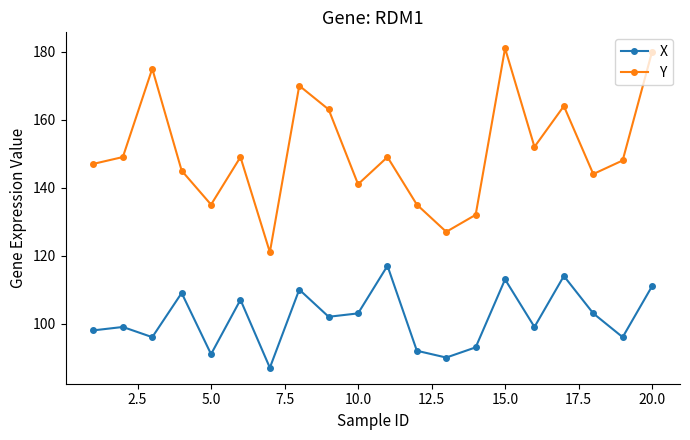

Which series has the largest total across all categories?

Y